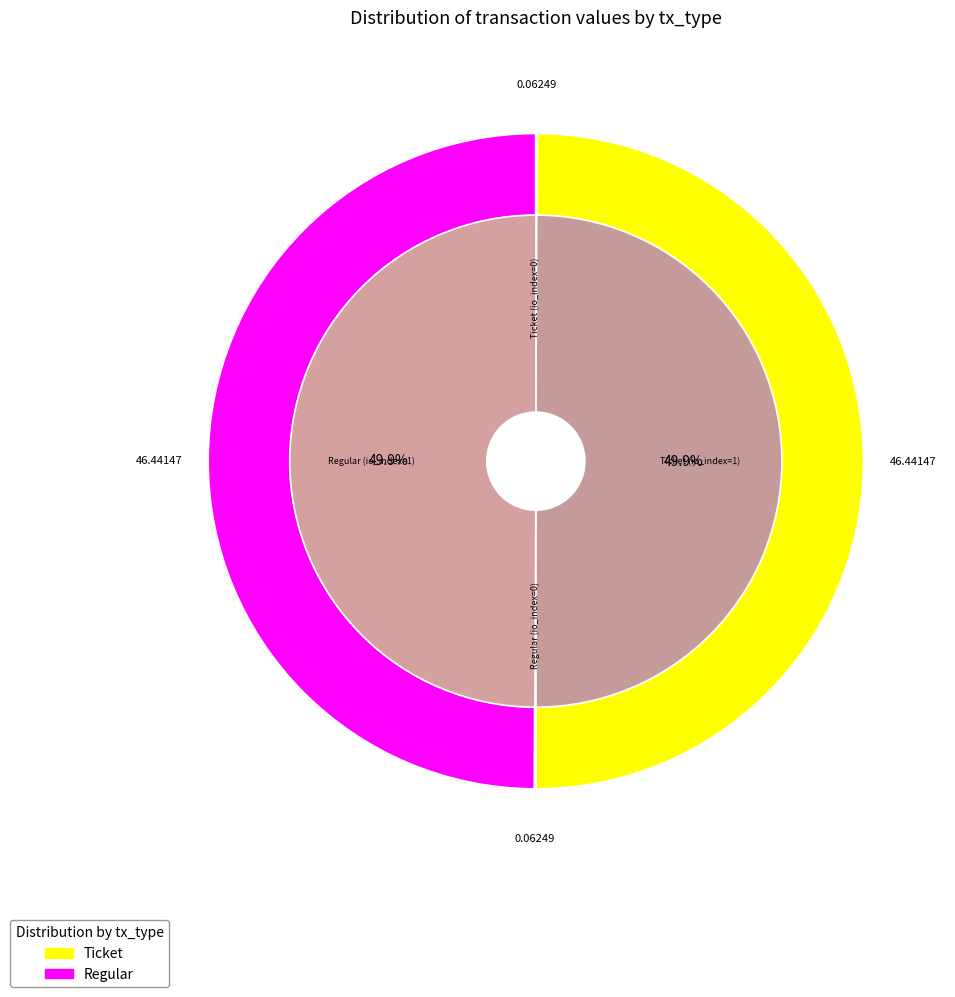

Combined, what portion of the pie is Regular (io_index=0) and Regular (io_index=1)?

50.0%